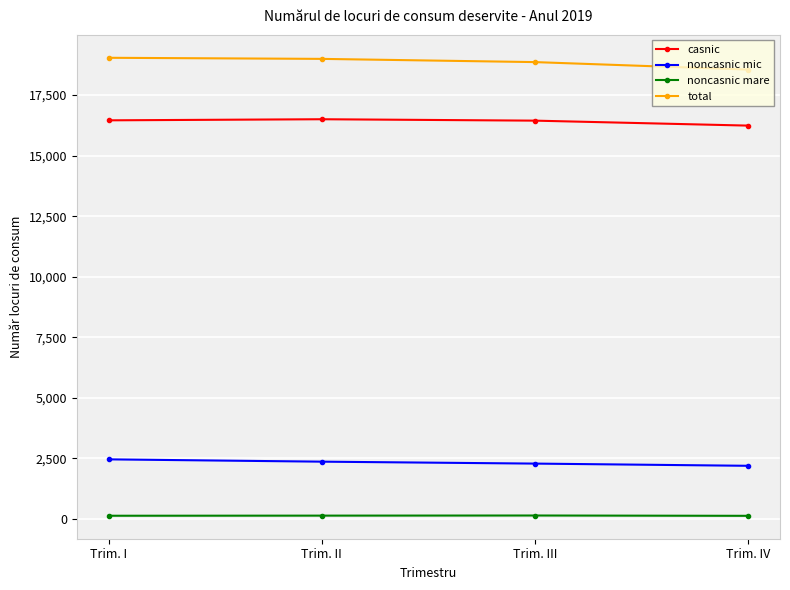

True or false: noncasnic mare and noncasnic mic intersect in this chart.

False